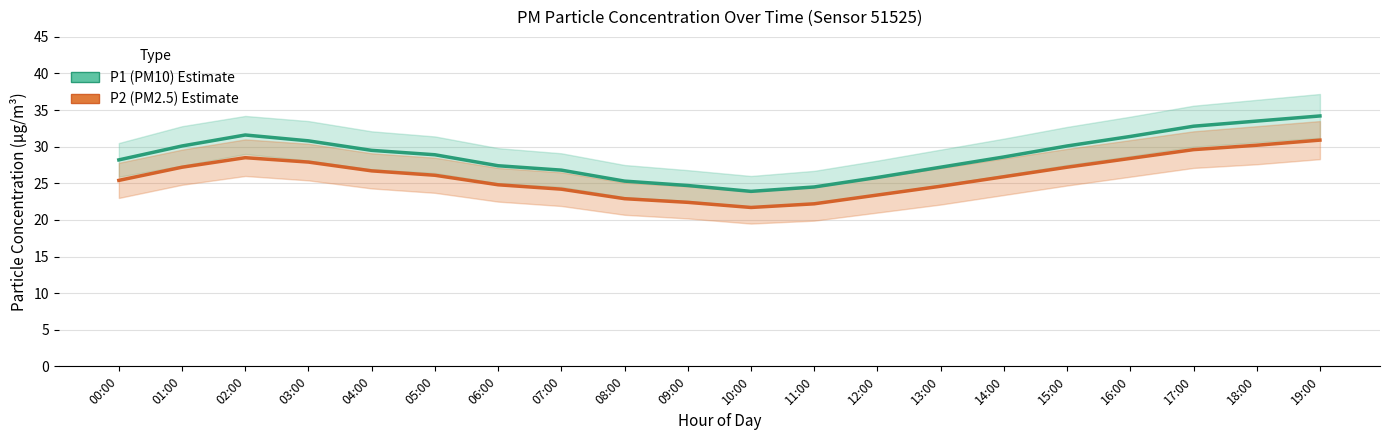

List the series in order of their overall mean, lowest first.

P2 (PM2.5), P1 (PM10)